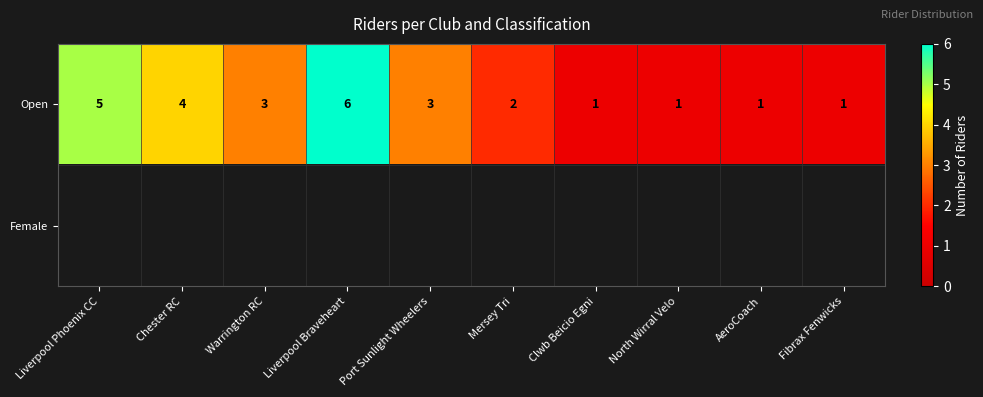

How many values in the Open series are below 3?

5